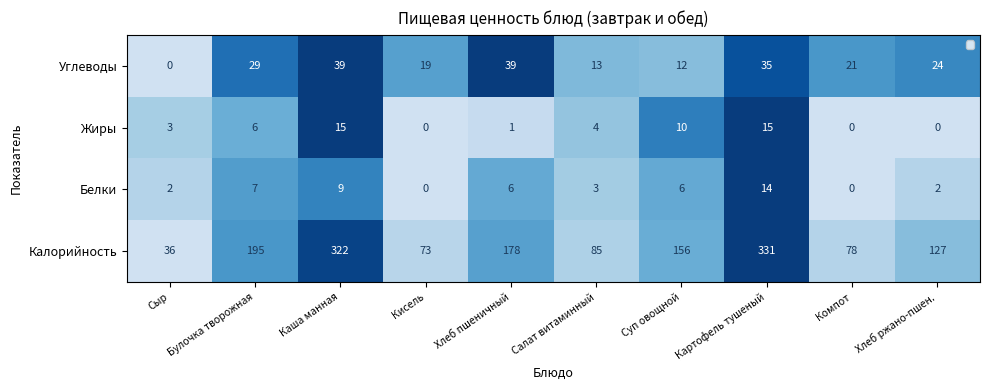

How many distinct data groups are displayed?

4